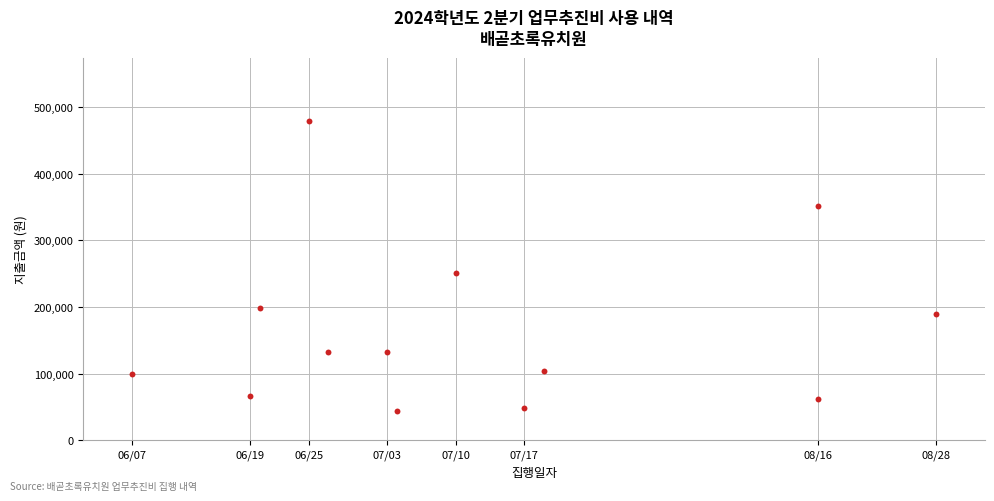

What Y value in the scatter plot is closest to 261150?

250600